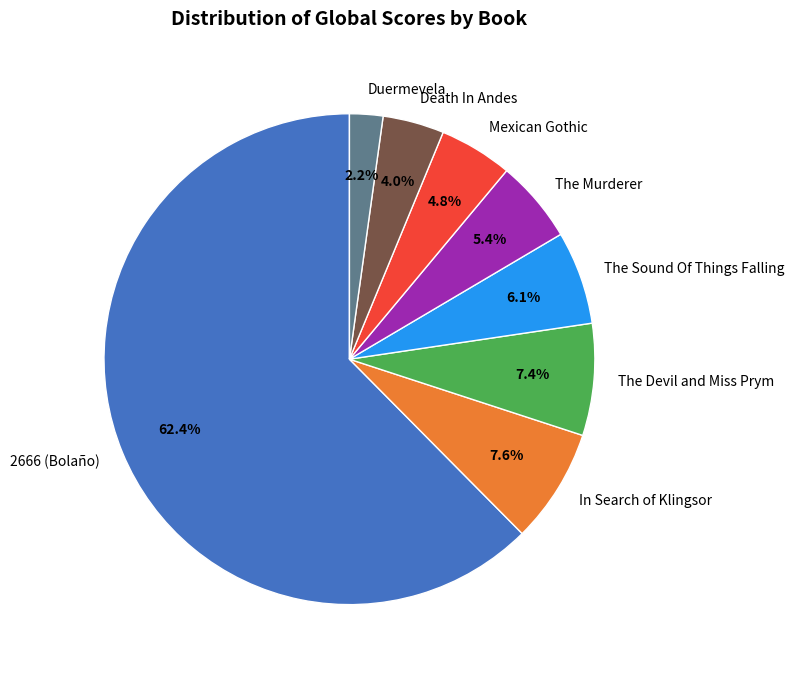

Which category has the biggest portion of the pie?

2666 (Bolaño)